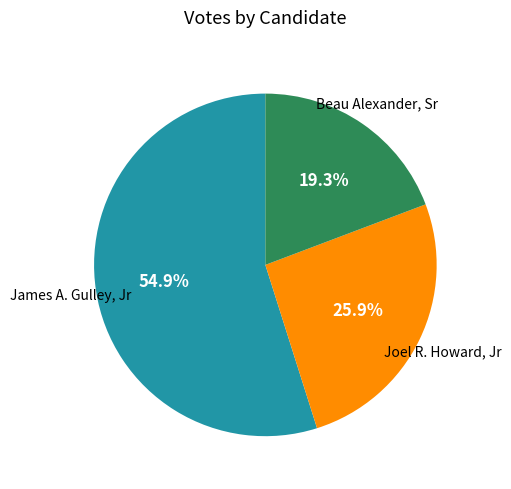

To the nearest percent, what is the difference between the largest and smallest slice percentages?

36%